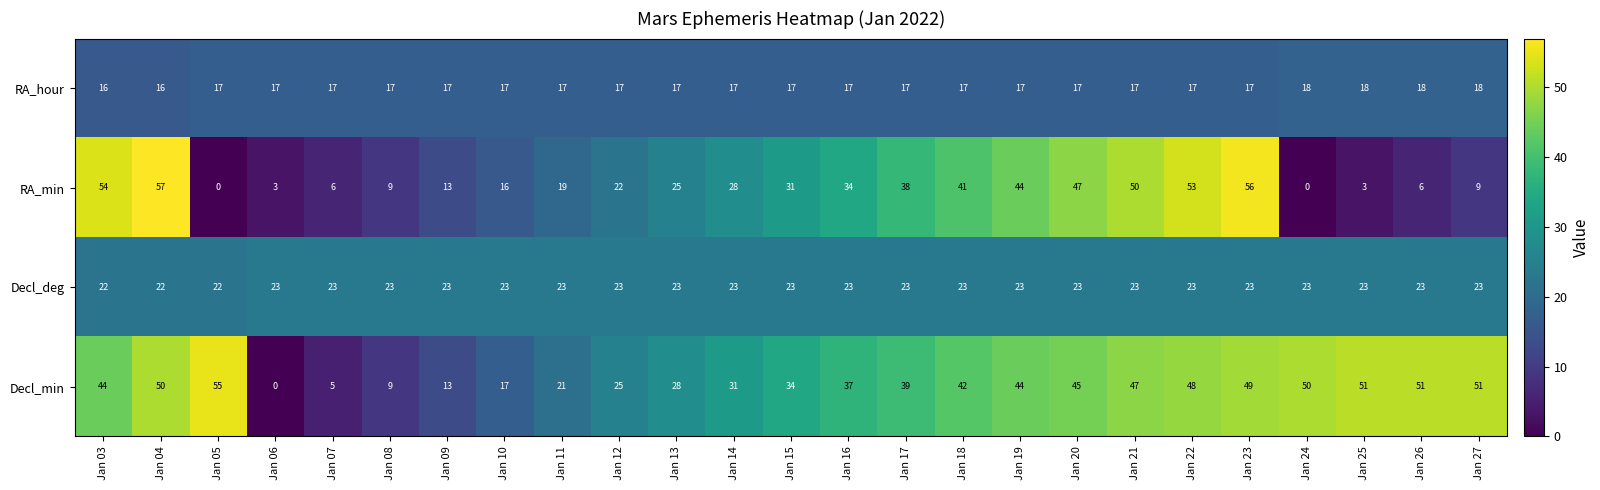

What is the greatest value displayed?

57